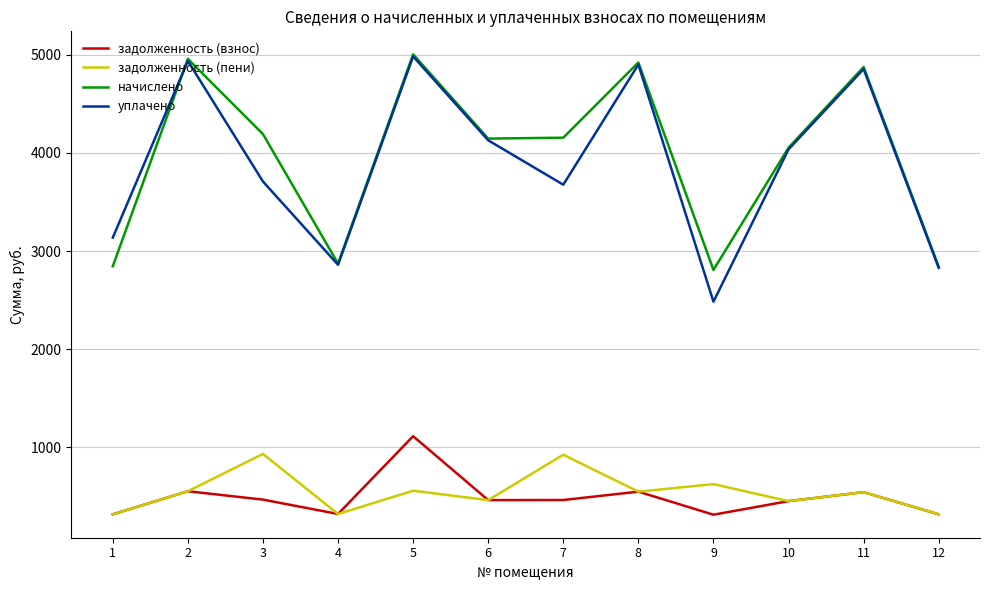

True or false: начислено and задолженность (взнос) intersect in this chart.

False